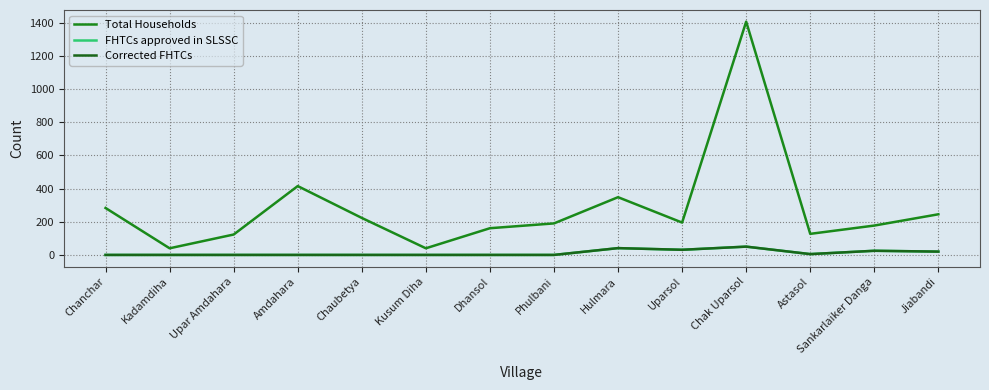

What is the difference between the highest and lowest values at Astasol?

122